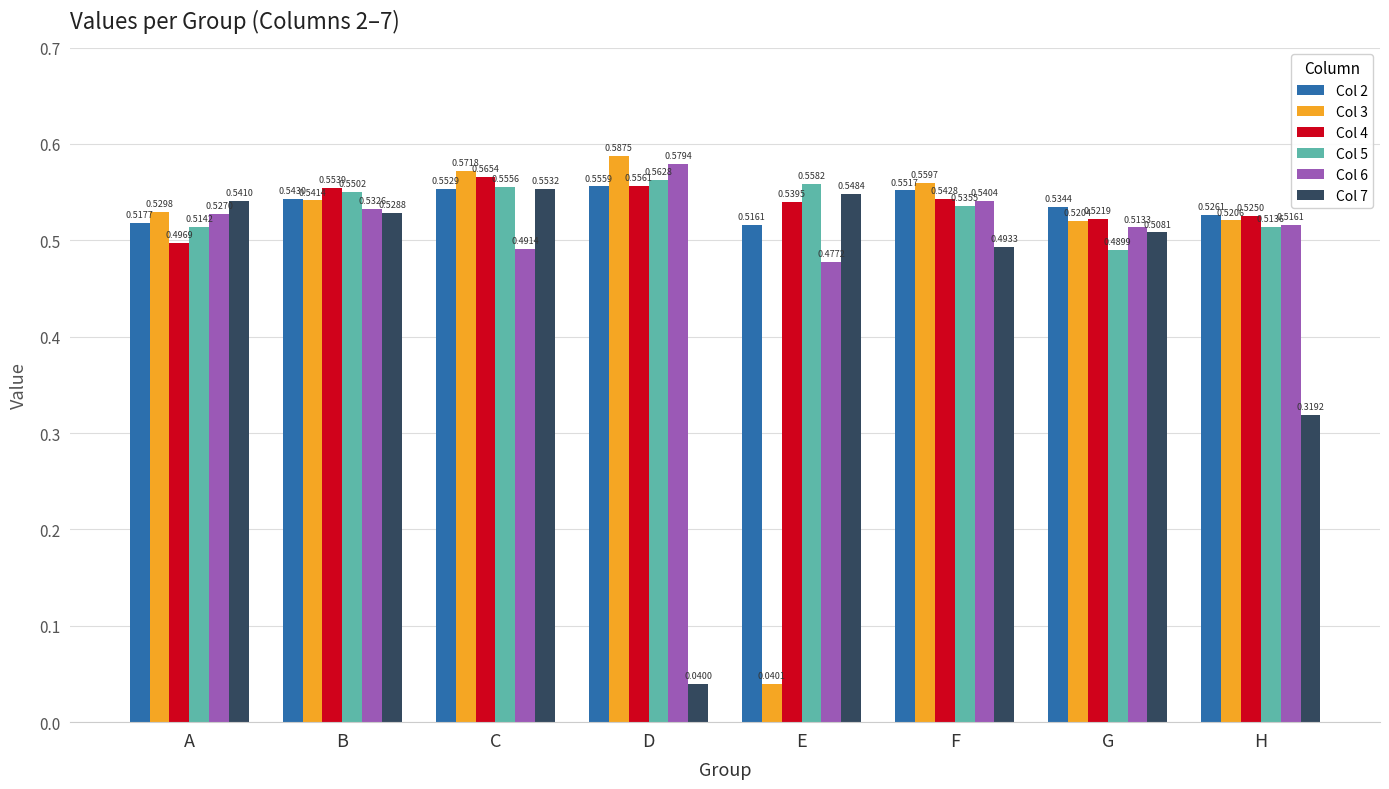

How many series are shown in this chart?

6